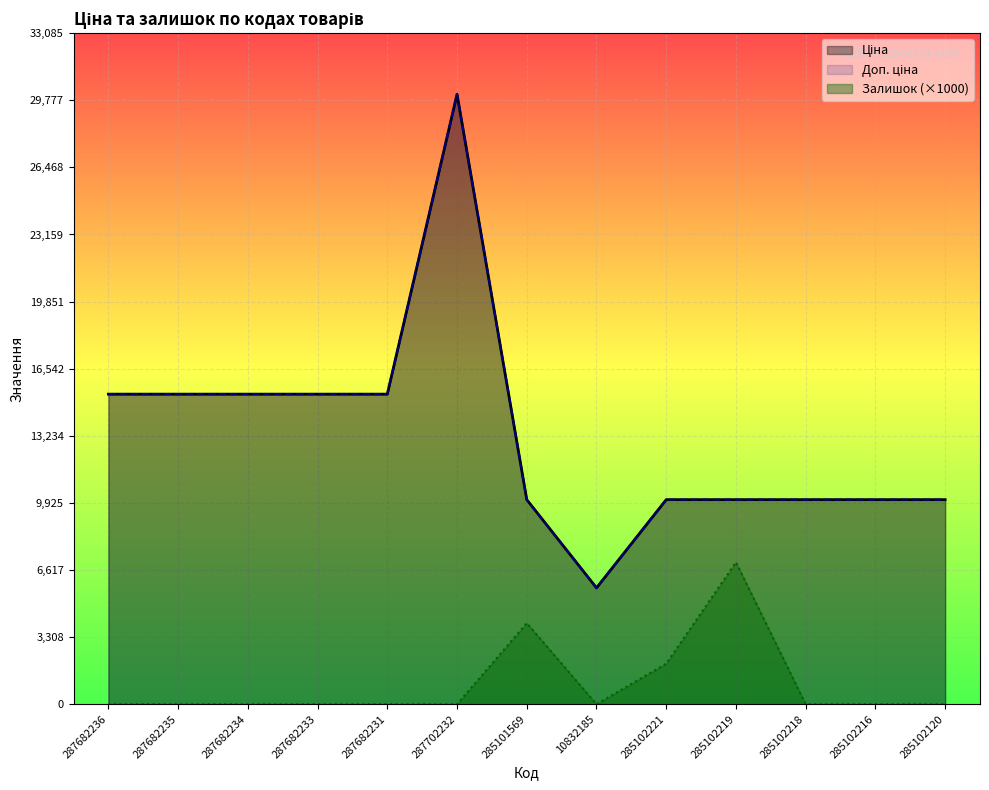

At how many categories does at least one series exceed 8065?

12